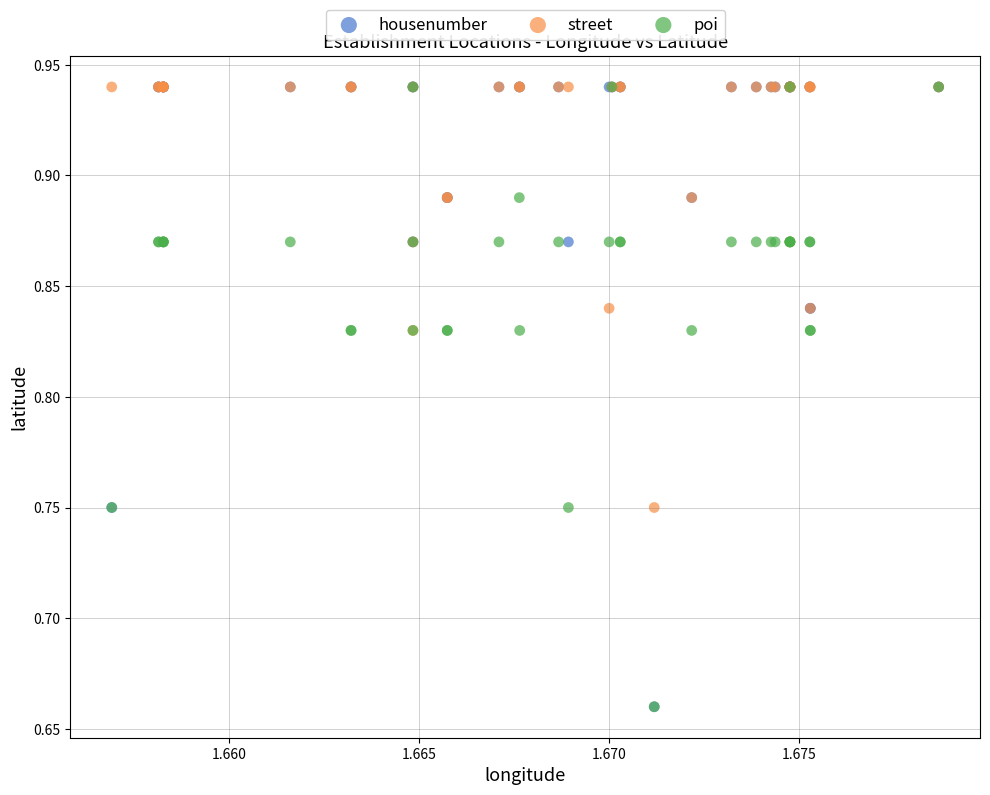

What are all the series names shown in the legend?

housenumber, street, poi